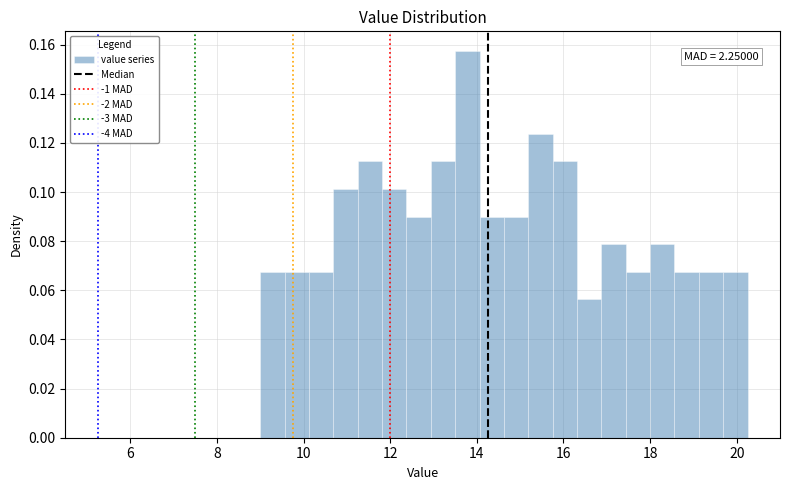

Read against the x-axis, roughly where is the centre of the tallest bar?

13.8